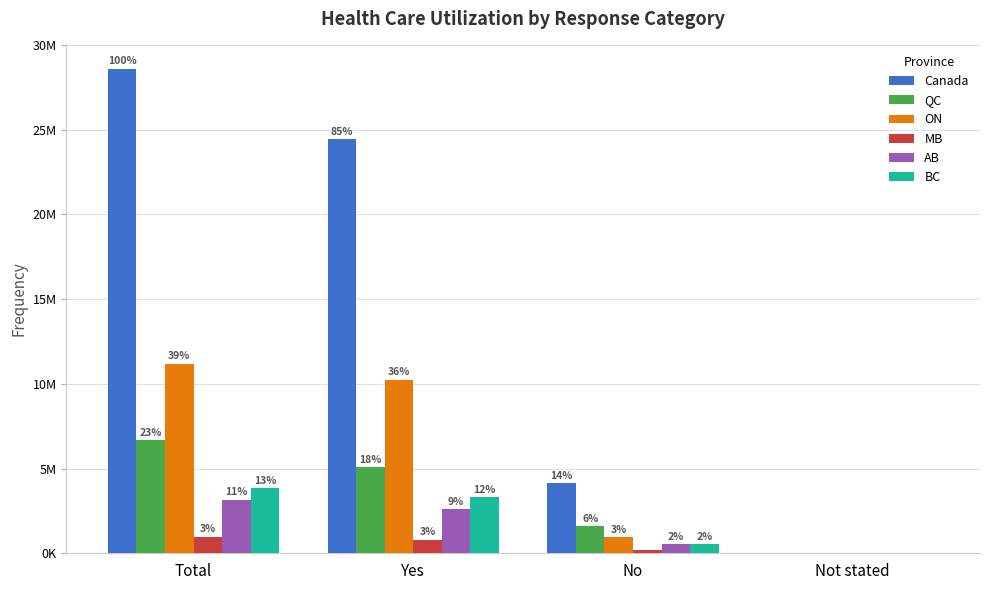

What is the average value of the ON series?

5589375